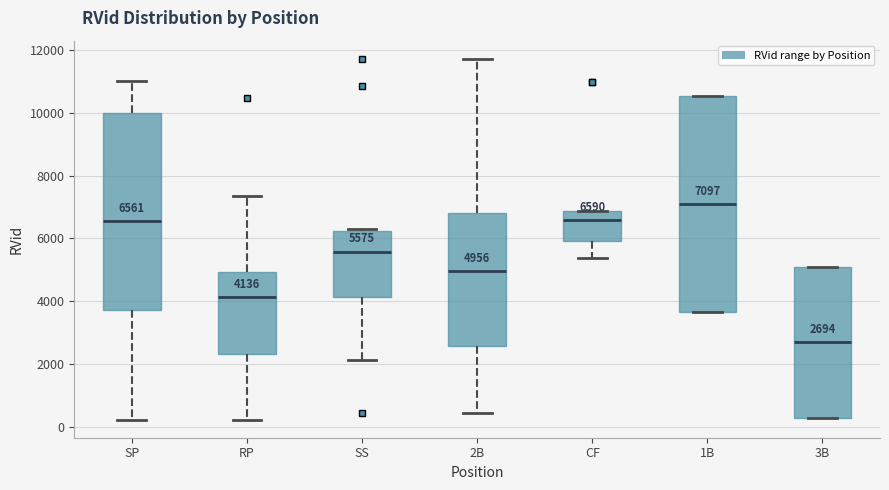

Which box's median line is the lowest?

3B